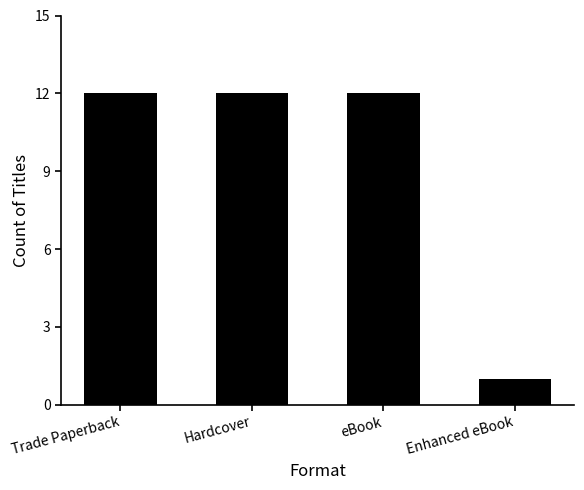

True or false: the data shows 12 at Hardcover.

True